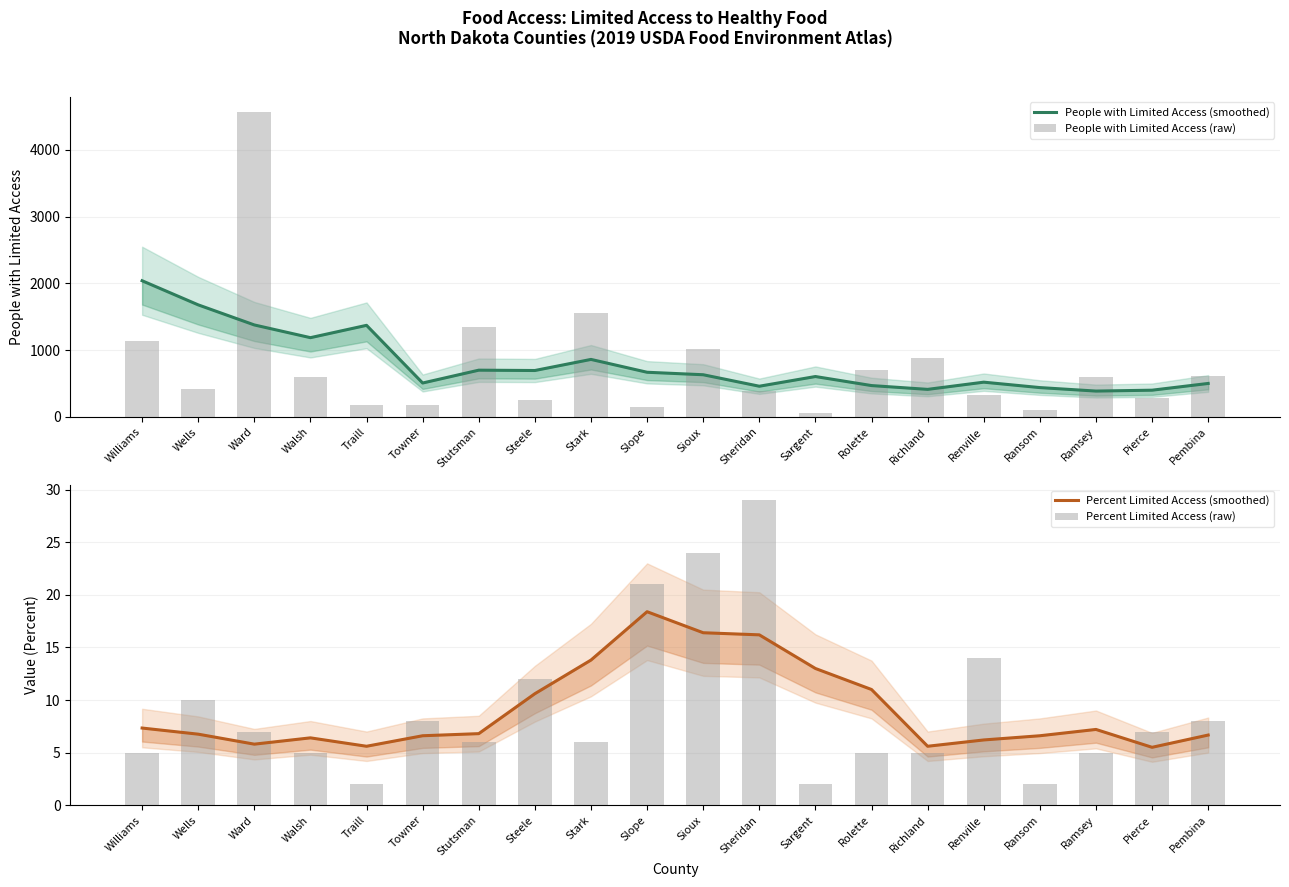

Which series changed the most between Sioux and Ramsey?

People with Limited Access (raw)